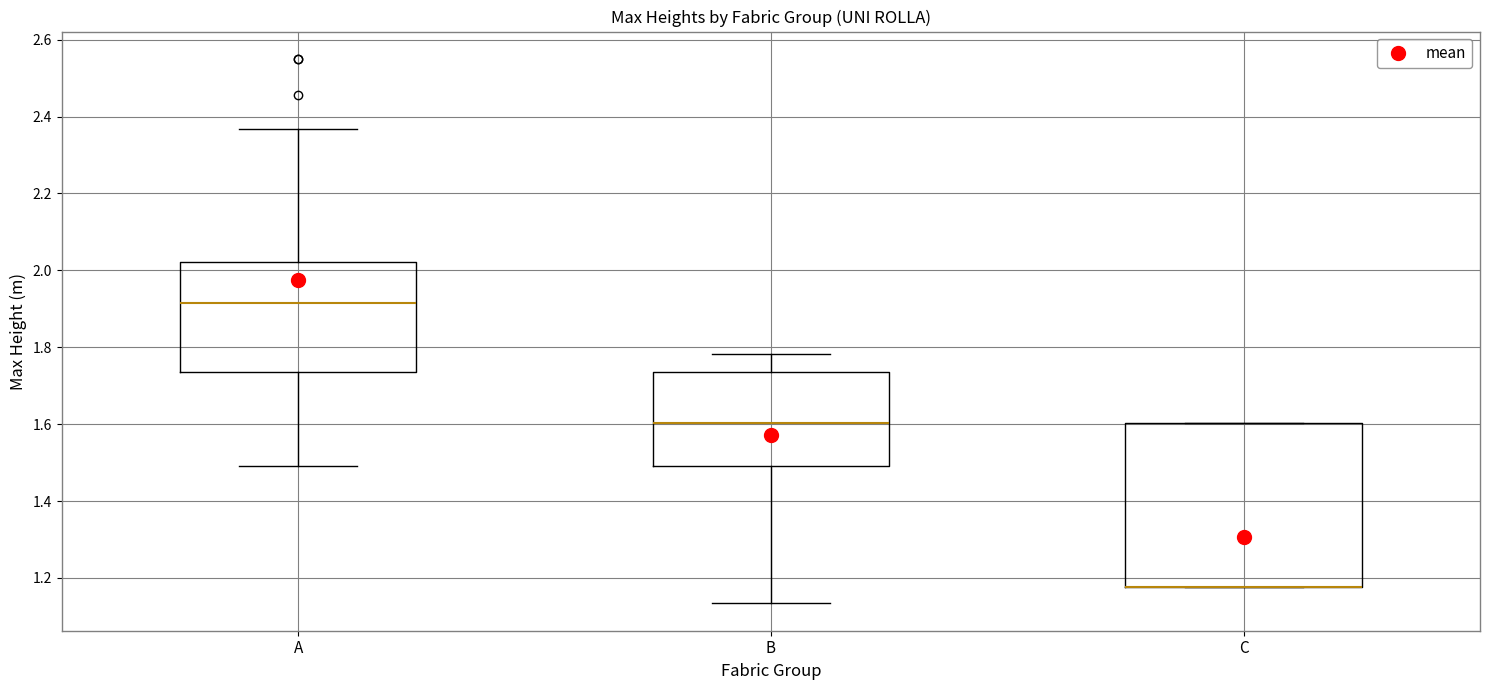

Reading left to right, transcribe this box plot: for each box, give where its median line is, the range the box spans, and where its two whiskers end, as read against the y-axis. The values are not printed on the chart, so give them approximately, as read against the axis.

A: median 1.92, box 1.74 to 2.02, whiskers 1.50 to 2.36
B: median 1.60, box 1.50 to 1.74, whiskers 1.14 to 1.78
C: median 1.18 (drawn on the box's lower edge), box 1.18 to 1.60, whiskers 1.18 to 1.60